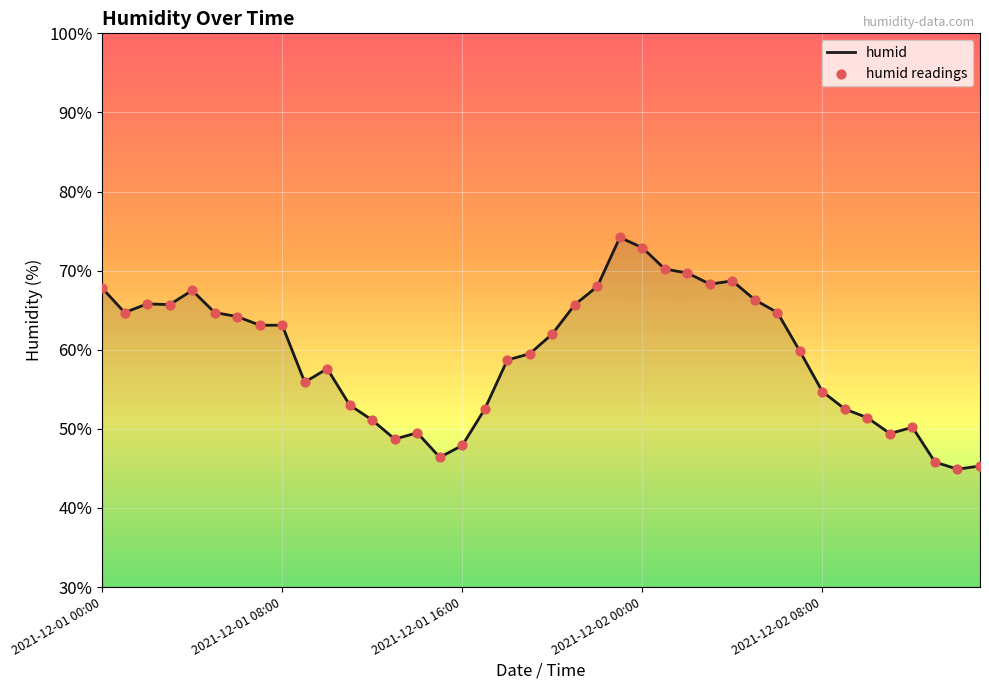

What is the difference between the maximum and minimum values?

29.3